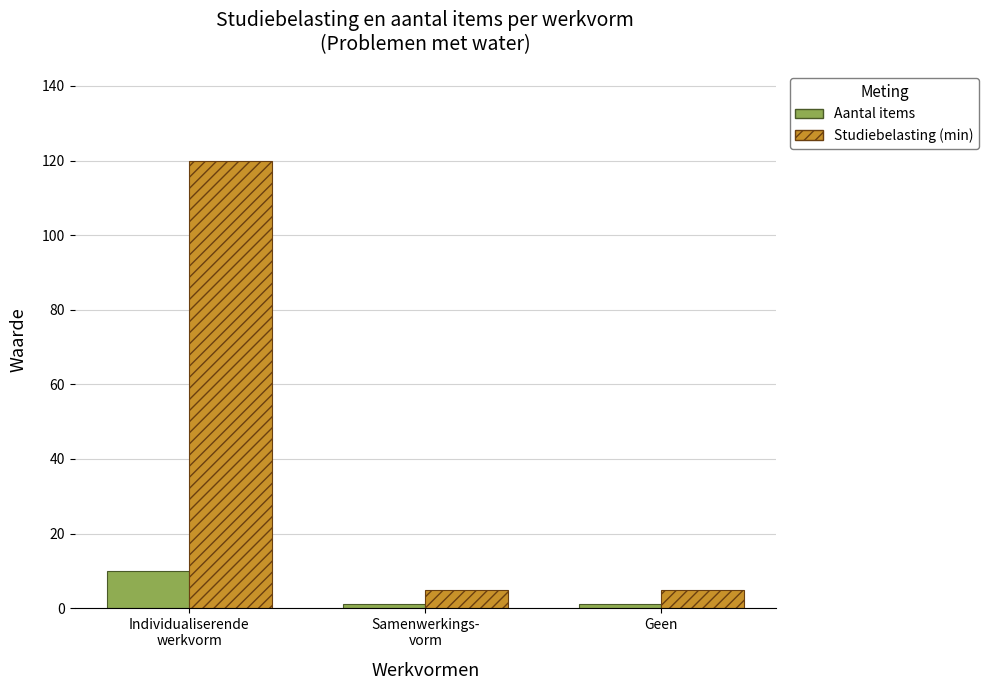

How many Aantal items values are between 1 and 10?

3